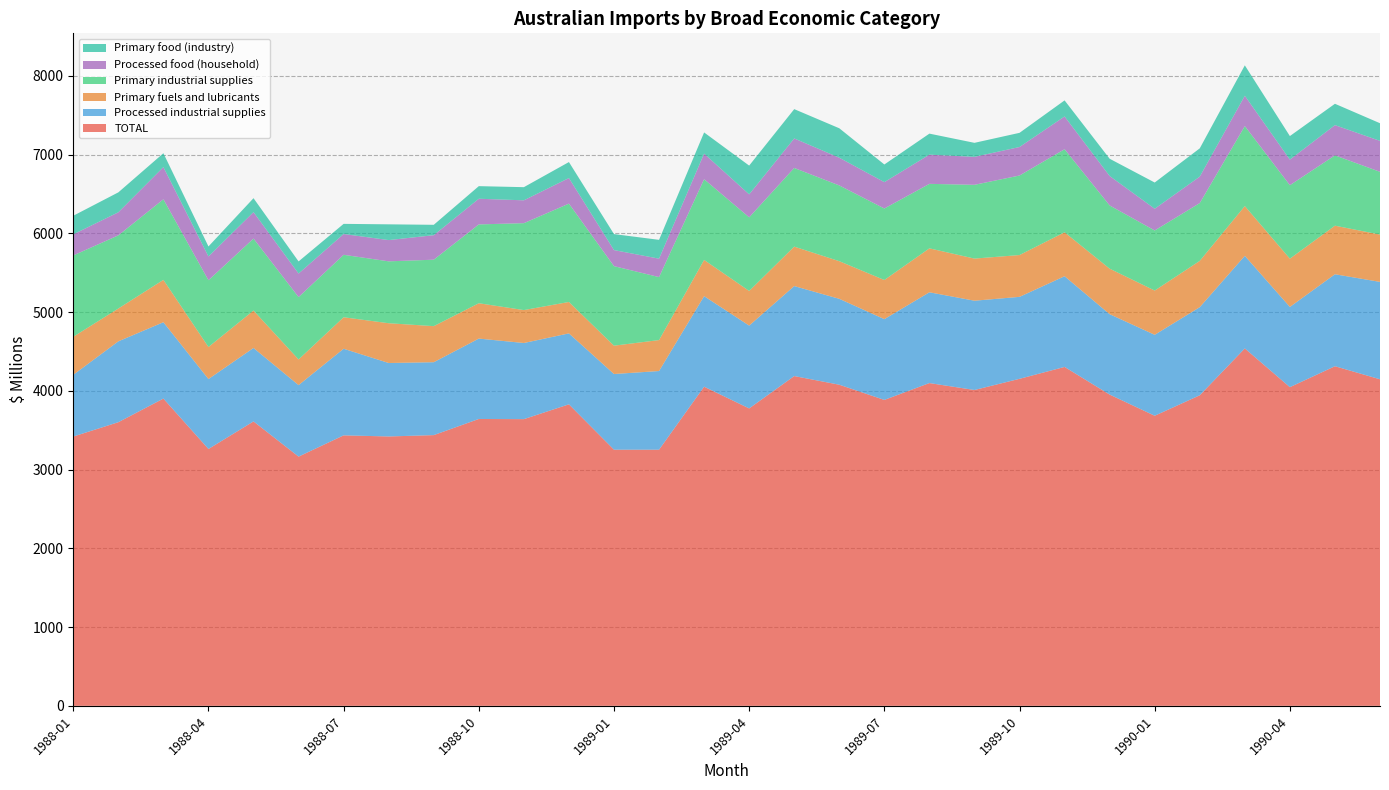

Reading left to right, extract all data points from this chart.

TOTAL: 3420	3602	3902	3262	3612	3165	3435	3421	3438	3643	3641	3829	3253	3253	4053	3777	4188	4078	3885	4099	4011	4153	4304	3953	3684	3944	4539	4047	4313	4147
Processed industrial supplies: 784	1027	970	888	933	908	1100	933	926	1021	967	901	961	999	1150	1052	1143	1091	1026	1153	1134	1041	1152	1021	1028	1119	1176	1019	1168	1237
Primary fuels and lubricants: 483	417	538	407	475	326	400	505	458	449	418	399	360	393	460	440	501	478	497	558	535	531	558	578	562	588	632	613	617	601
Primary industrial supplies: 1033	929	1023	848	914	792	793	786	844	1001	1104	1249	1010	800	1025	935	999	962	908	819	937	1010	1055	803	763	734	1016	933	893	797
Processed food (household): 268	293	409	302	336	299	264	270	311	326	290	325	204	234	325	292	375	352	335	371	355	362	416	374	276	336	385	325	384	393
Primary food (industry): 236	253	176	127	177	154	129	200	132	160	167	203	203	239	269	365	372	374	224	267	178	180	204	219	333	359	386	299	271	224